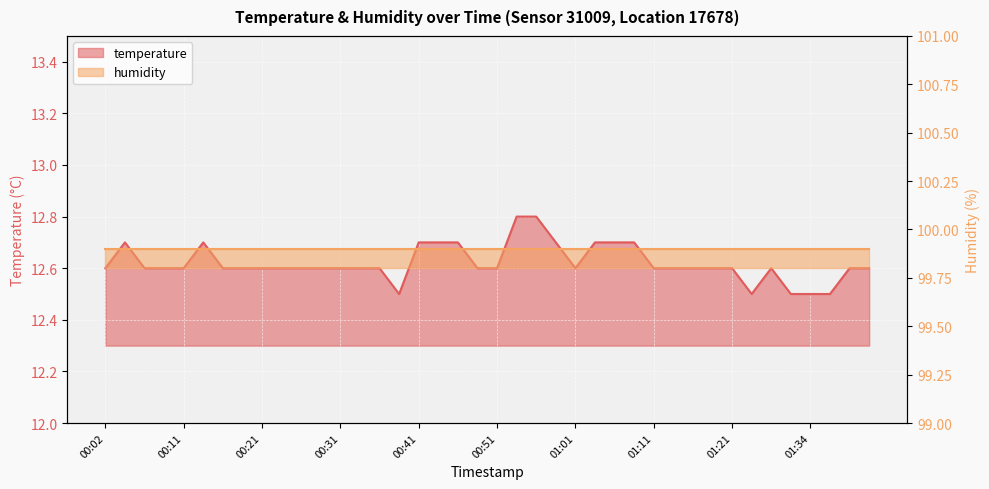

What is the value of the 22nd point from the left?

12.8